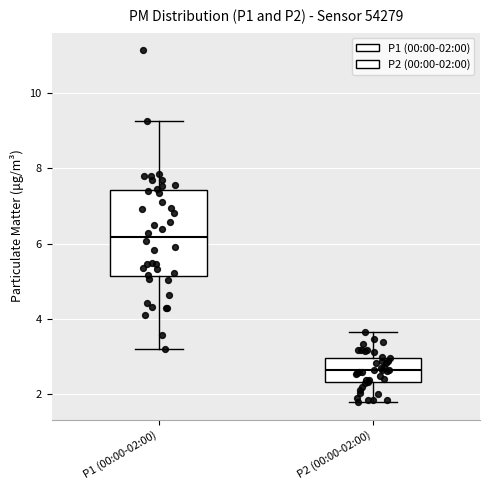

Reading left to right, transcribe this box plot: for each box, give where its median line is, the range the box spans, and where its two whiskers end, as read against the y-axis. The values are not printed on the chart, so give them approximately, as read against the axis.

P1 (00:00-02:00): median 6.2, box 5.2 to 7.4, whiskers 3.2 to 9.2
P2 (00:00-02:00): median 2.6, box 2.4 to 3.0, whiskers 1.8 to 3.6